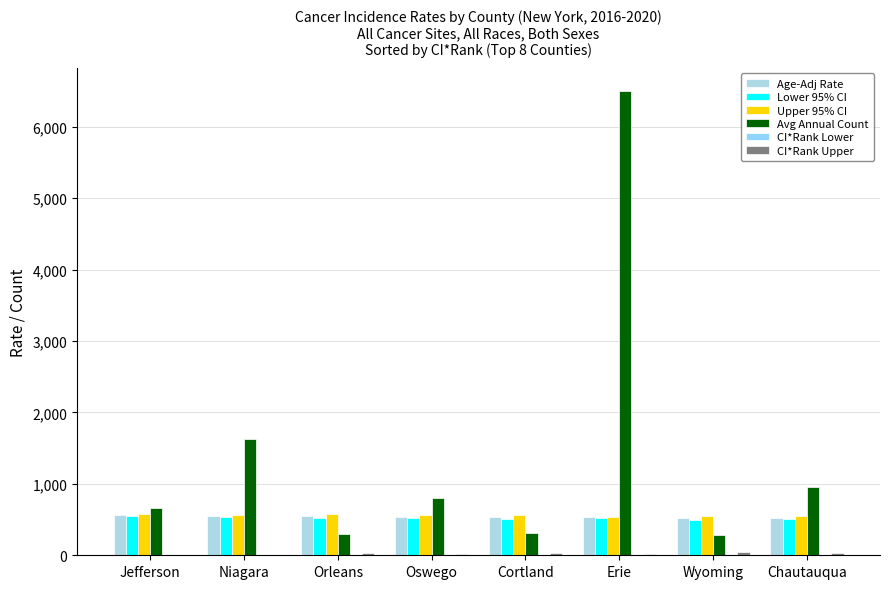

Reading left to right, transcribe all the data shown in this chart.

Age-Adj Rate: Jefferson=562.7	Niagara=552.7	Orleans=548.4	Oswego=540.3	Cortland=537.0	Erie=534.0	Wyoming=527.5	Chautauqua=527.1
Lower 95% CI: Jefferson=543.2	Niagara=540.2	Orleans=519.9	Oswego=523.1	Cortland=509.8	Erie=528.0	Wyoming=499.6	Chautauqua=511.4
Upper 95% CI: Jefferson=582.7	Niagara=565.4	Orleans=578.1	Oswego=558.0	Cortland=565.5	Erie=540.1	Wyoming=556.7	Chautauqua=543.2
Avg Annual Count: Jefferson=658.0	Niagara=1628.0	Orleans=300.0	Oswego=805.0	Cortland=311.0	Erie=6499.0	Wyoming=286.0	Chautauqua=951.0
CI*Rank Lower: Jefferson=1.0	Niagara=1.0	Orleans=1.0	Oswego=1.0	Cortland=1.0	Erie=3.0	Wyoming=1.0	Chautauqua=2.0
CI*Rank Upper: Jefferson=8.0	Niagara=9.0	Orleans=29.0	Oswego=22.0	Cortland=36.0	Erie=13.0	Wyoming=41.0	Chautauqua=32.0